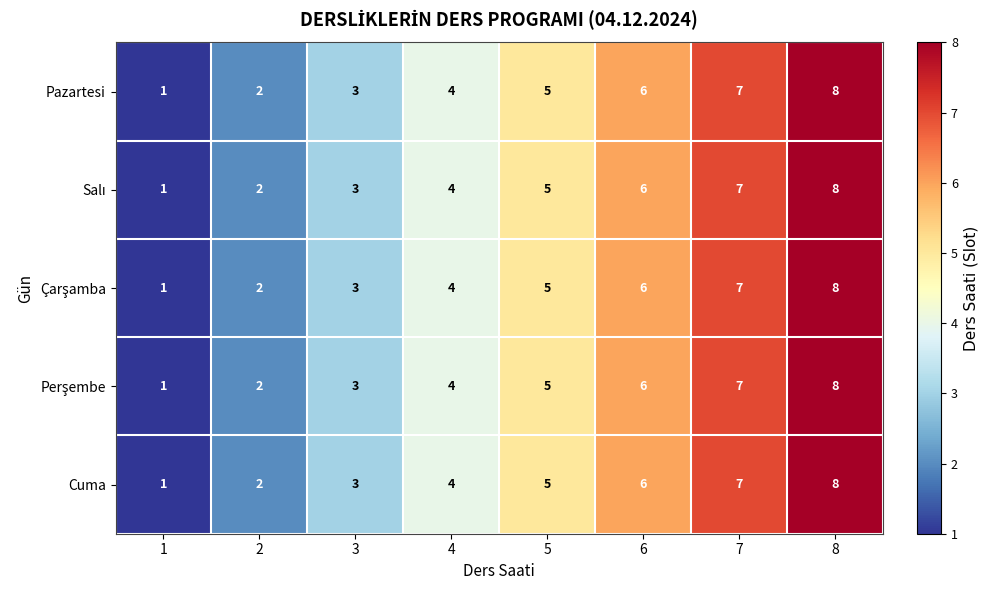

How many distinct data groups are displayed?

5